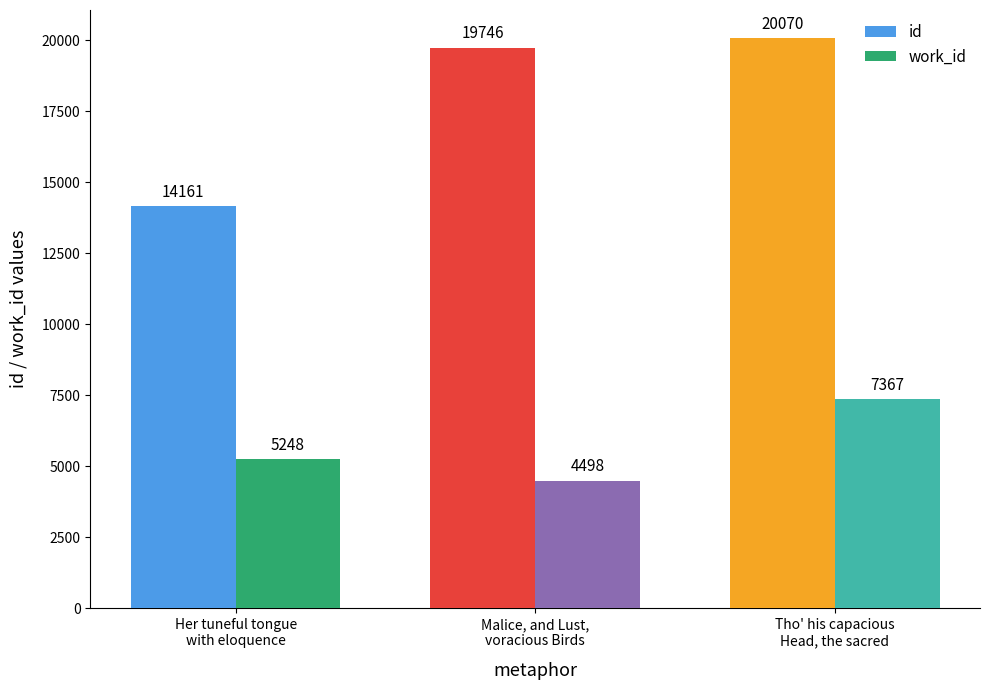

What is the sum of all work_id values?

17113